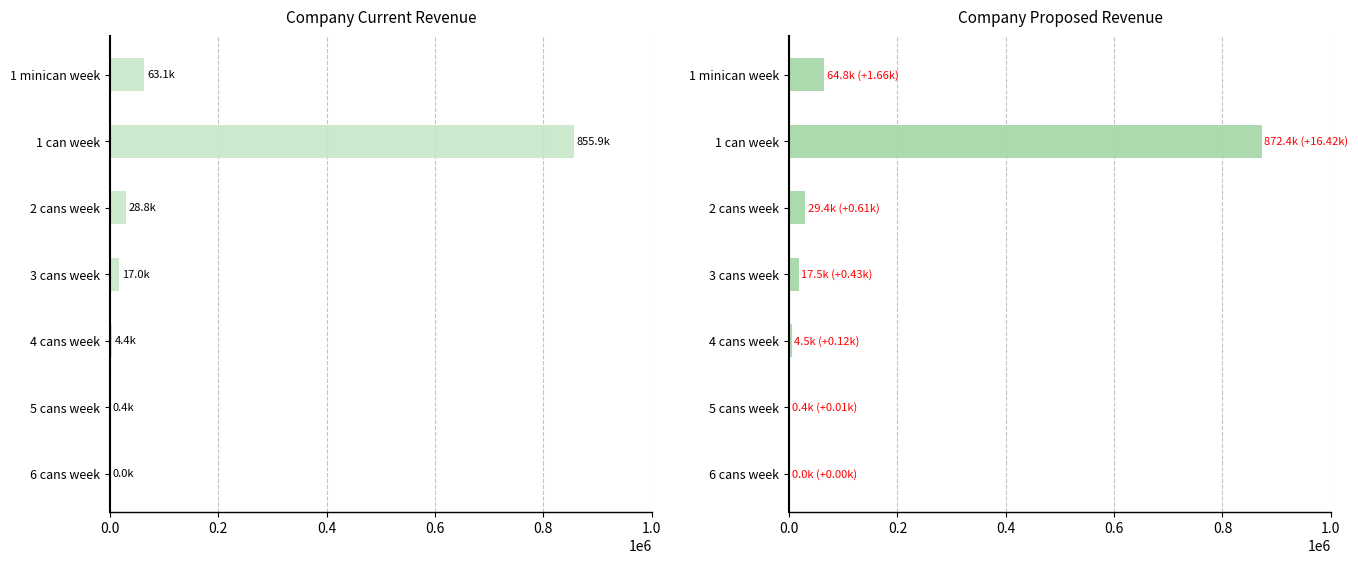

What is the difference between the maximum and minimum values in the Company Proposed Revenue series?

872302.2